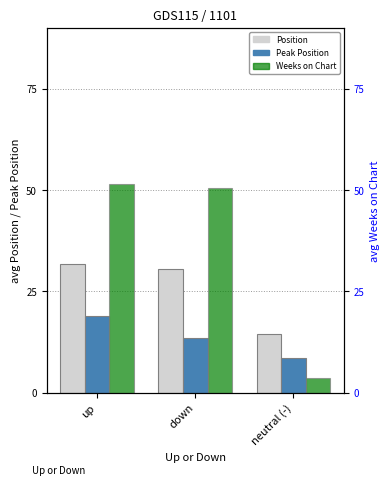

What is the average value of the Weeks on Chart series?

35.2